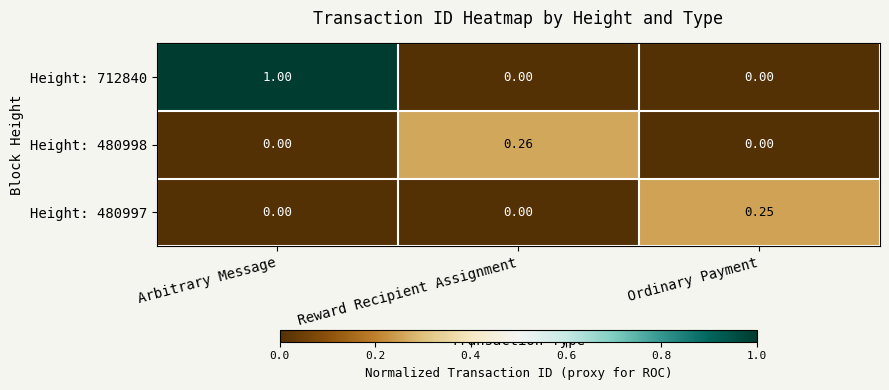

At how many categories does at least one series exceed 0?

3